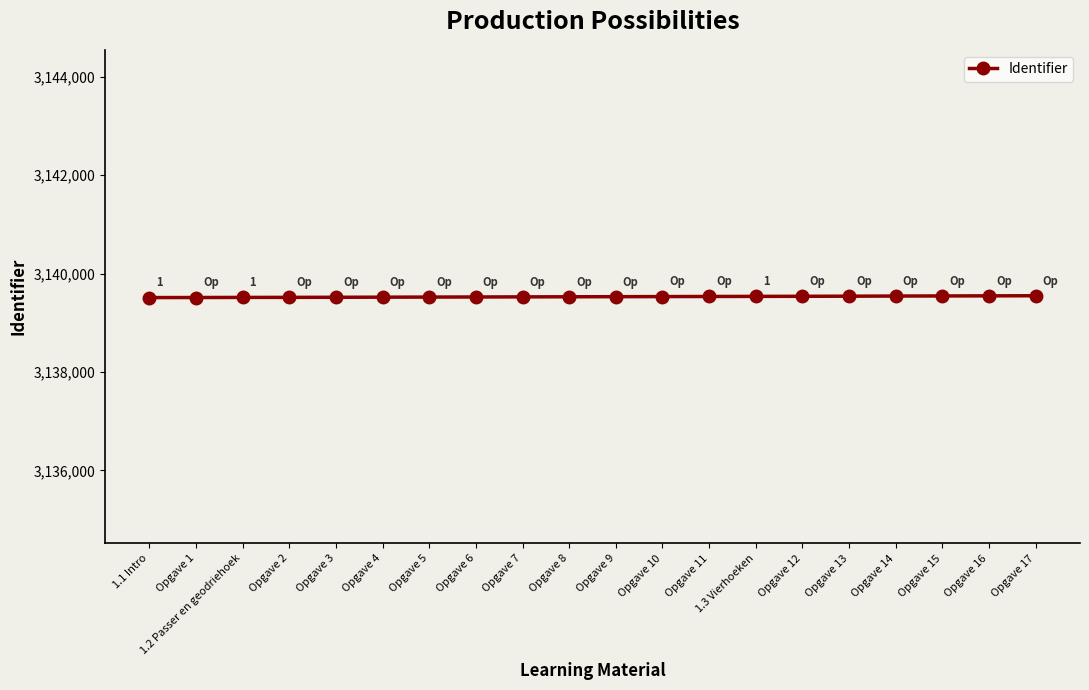

How many categories are shown in the chart?

20